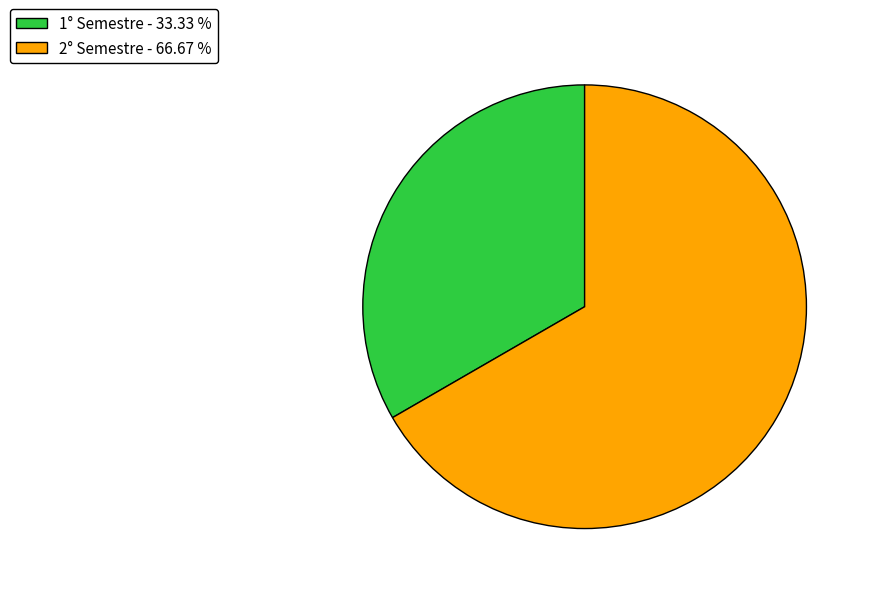

Rank the categories by value from lowest to highest.

1° Semestre, 2° Semestre